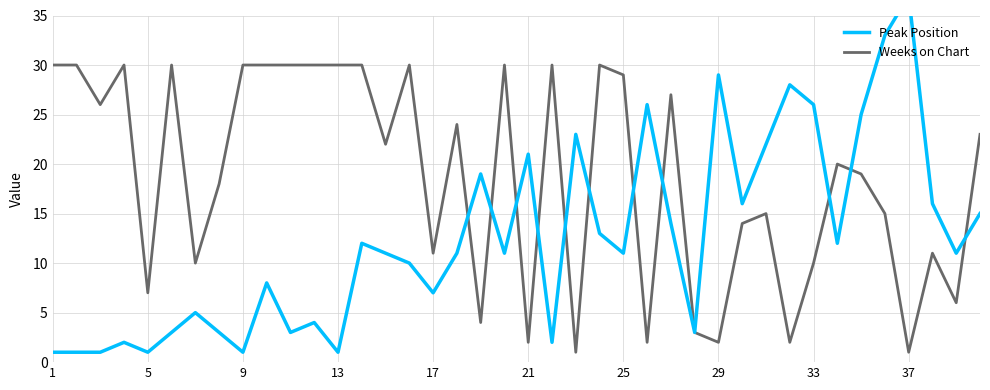

The value of Weeks on Chart at 13 is 11. True or false?

False